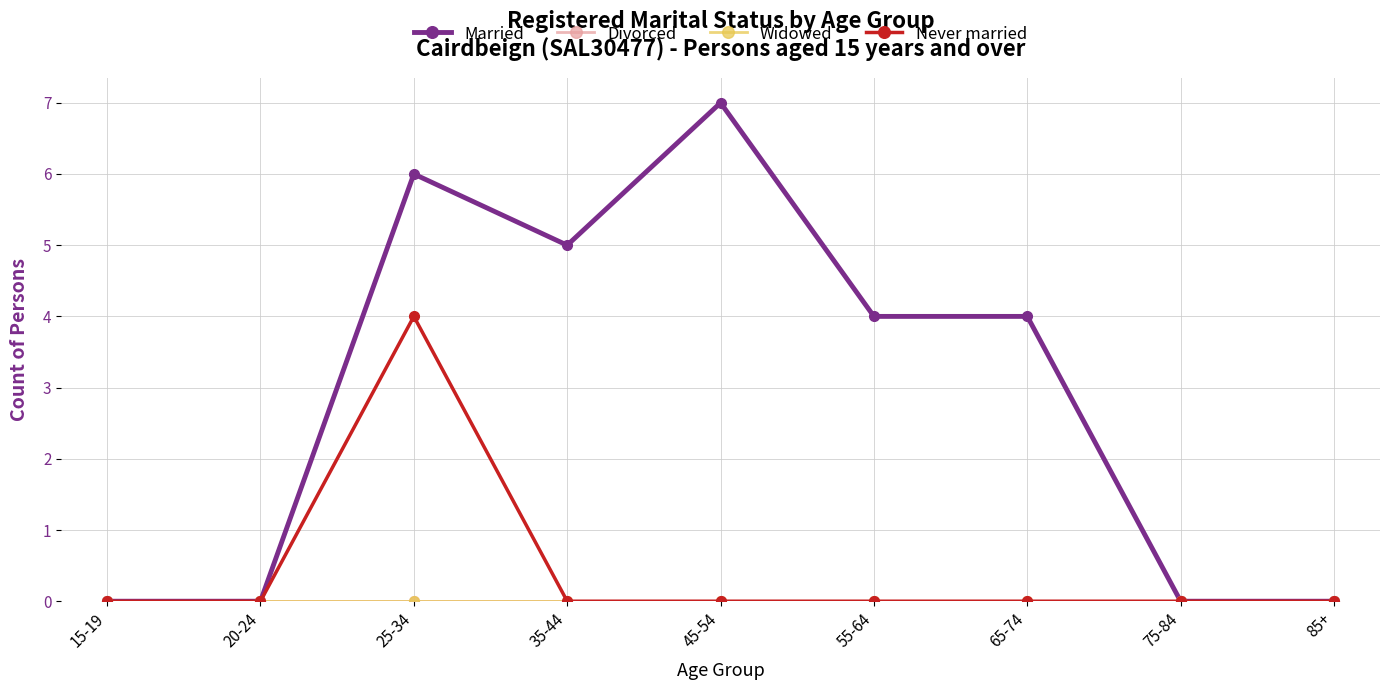

Reading left to right, extract all data points from this chart.

Married: 15-19=0	20-24=0	25-34=6	35-44=5	45-54=7	55-64=4	65-74=4	75-84=0	85+=0
Divorced: 15-19=0	20-24=0	25-34=0	35-44=0	45-54=0	55-64=0	65-74=0	75-84=0	85+=0
Widowed: 15-19=0	20-24=0	25-34=0	35-44=0	45-54=0	55-64=0	65-74=0	75-84=0	85+=0
Never married: 15-19=0	20-24=0	25-34=4	35-44=0	45-54=0	55-64=0	65-74=0	75-84=0	85+=0